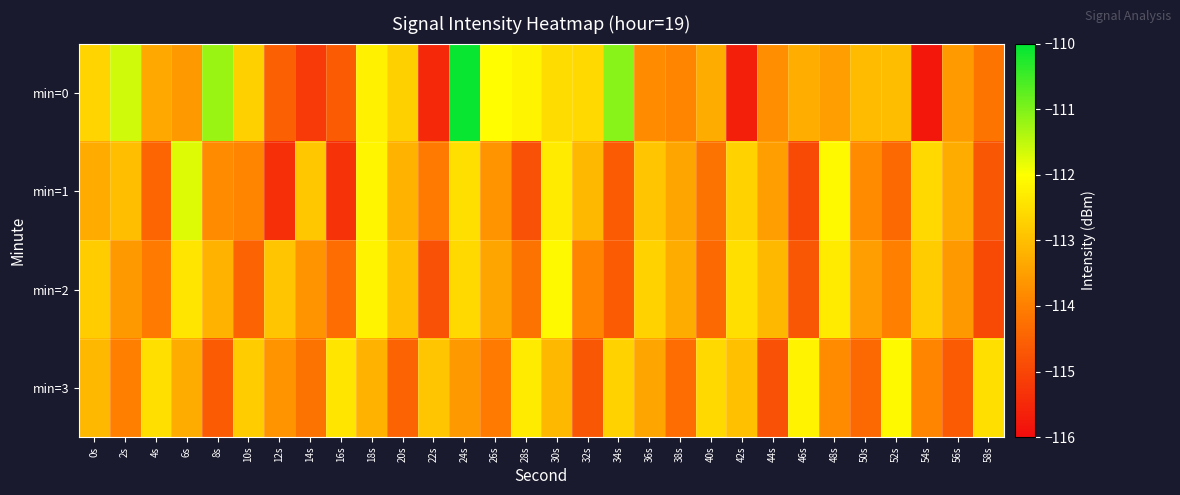

Reading left to right, what are all the values shown in this chart?

min=0: 0s=-112.7	2s=-111.6	4s=-113.3	6s=-113.6	8s=-111.2	10s=-112.7	12s=-114.5	14s=-115.2	16s=-114.6	18s=-112.2	20s=-112.7	22s=-115.5	24s=-110.1	26s=-112.0	28s=-112.2	30s=-112.5	32s=-112.6	34s=-111.1	36s=-113.8	38s=-113.9	40s=-113.3	42s=-115.7	44s=-113.8	46s=-113.3	48s=-113.5	50s=-113.1	52s=-113.0	54s=-115.8	56s=-113.6	58s=-114.2
min=1: 0s=-113.3	2s=-113.0	4s=-114.5	6s=-111.8	8s=-113.8	10s=-113.9	12s=-115.4	14s=-112.9	16s=-115.3	18s=-112.1	20s=-113.2	22s=-114.1	24s=-112.5	26s=-113.7	28s=-114.8	30s=-112.3	32s=-113.1	34s=-114.6	36s=-112.9	38s=-113.4	40s=-114.2	42s=-112.7	44s=-113.5	46s=-114.9	48s=-112.1	50s=-113.8	52s=-114.4	54s=-112.6	56s=-113.3	58s=-114.7
min=2: 0s=-112.8	2s=-113.6	4s=-114.1	6s=-112.4	8s=-113.2	10s=-114.5	12s=-112.9	14s=-113.7	16s=-114.3	18s=-112.2	20s=-113.0	22s=-114.8	24s=-112.6	26s=-113.4	28s=-114.2	30s=-112.1	32s=-113.9	34s=-114.6	36s=-112.7	38s=-113.3	40s=-114.4	42s=-112.5	44s=-113.1	46s=-114.7	48s=-112.3	50s=-113.5	52s=-114.0	54s=-112.8	56s=-113.6	58s=-114.9
min=3: 0s=-113.1	2s=-114.0	4s=-112.5	6s=-113.3	8s=-114.6	10s=-112.8	12s=-113.7	14s=-114.2	16s=-112.4	18s=-113.2	20s=-114.5	22s=-112.9	24s=-113.6	26s=-114.1	28s=-112.3	30s=-113.1	32s=-114.7	34s=-112.7	36s=-113.4	38s=-114.3	40s=-112.6	42s=-113.0	44s=-114.8	46s=-112.2	48s=-113.8	50s=-114.4	52s=-112.1	54s=-113.9	56s=-114.6	58s=-112.5